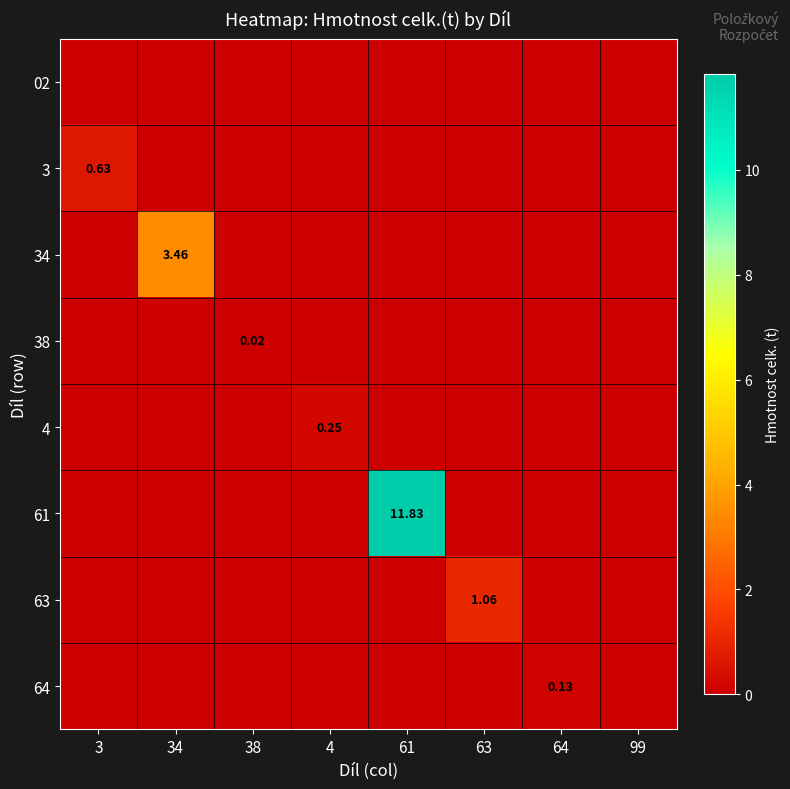

Is the value of 64 at 34 greater than the value of 02 at 63?

No